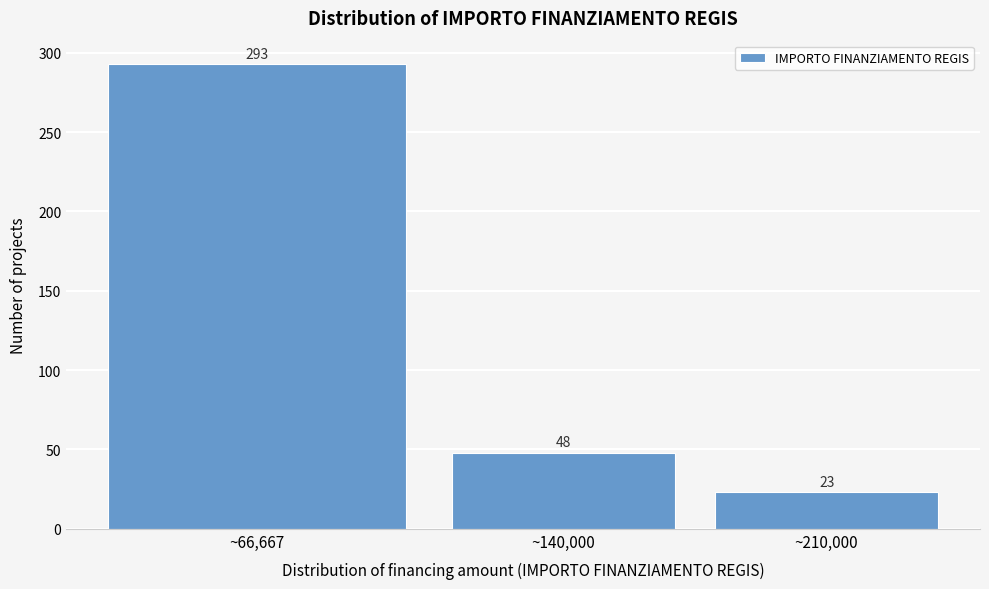

Reading left to right, list all the values displayed in this chart.

~66,667=293	~140,000=48	~210,000=23